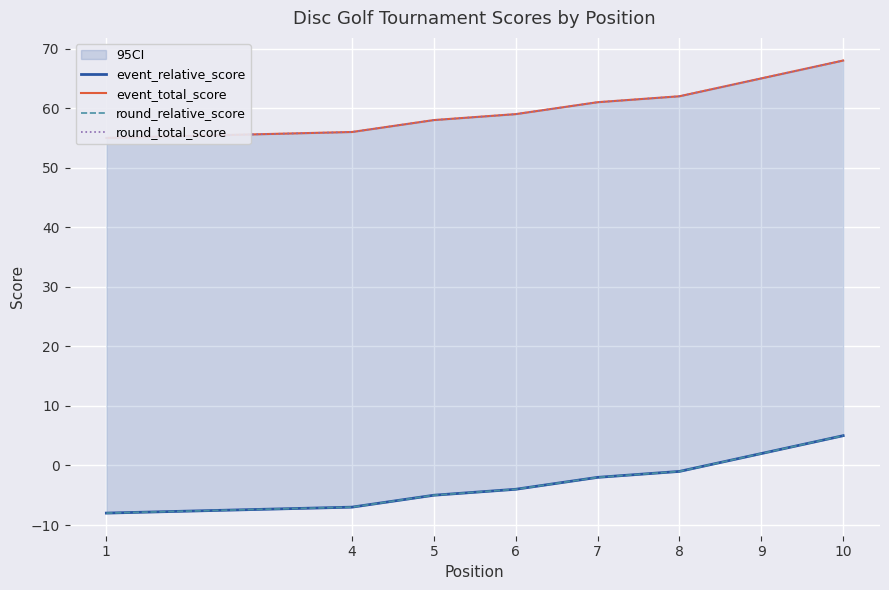

At which category does the chart reach its peak across all series?

10